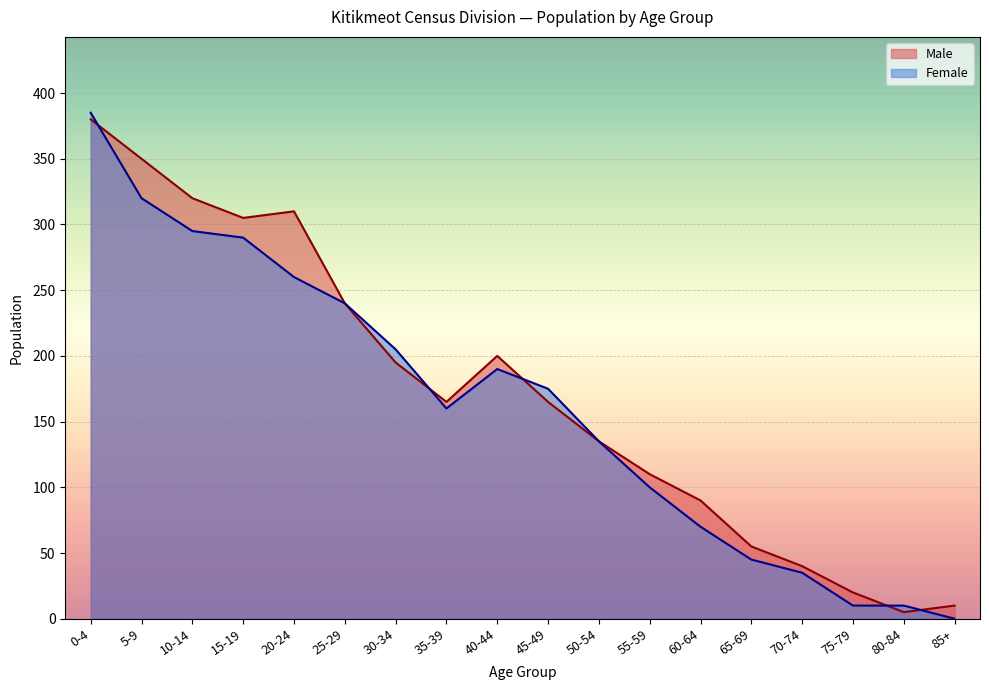

What are all the series names shown in the legend?

Male, Female